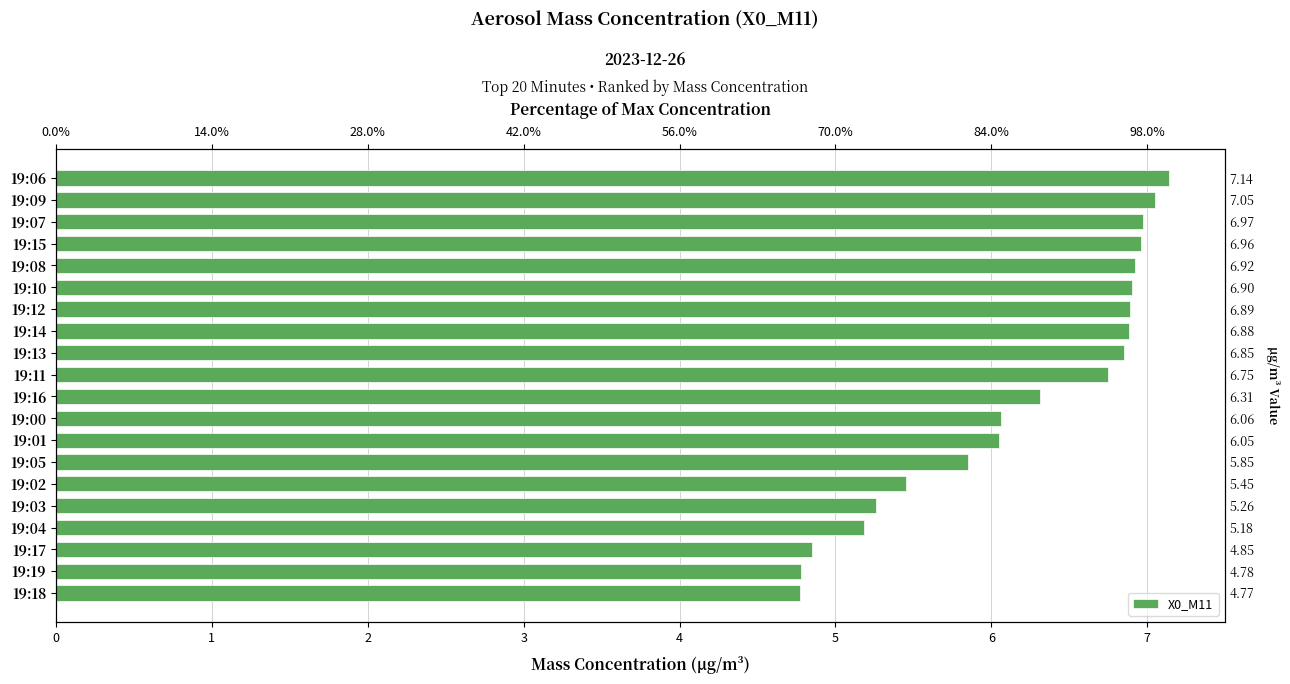

Read the value at 19:06.

7.1